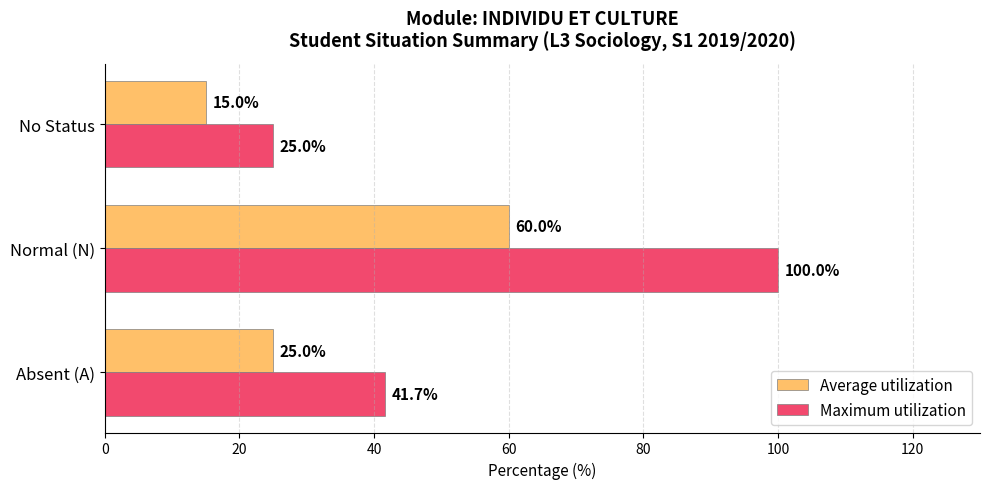

What is the sum of all Maximum utilization values?

166.7